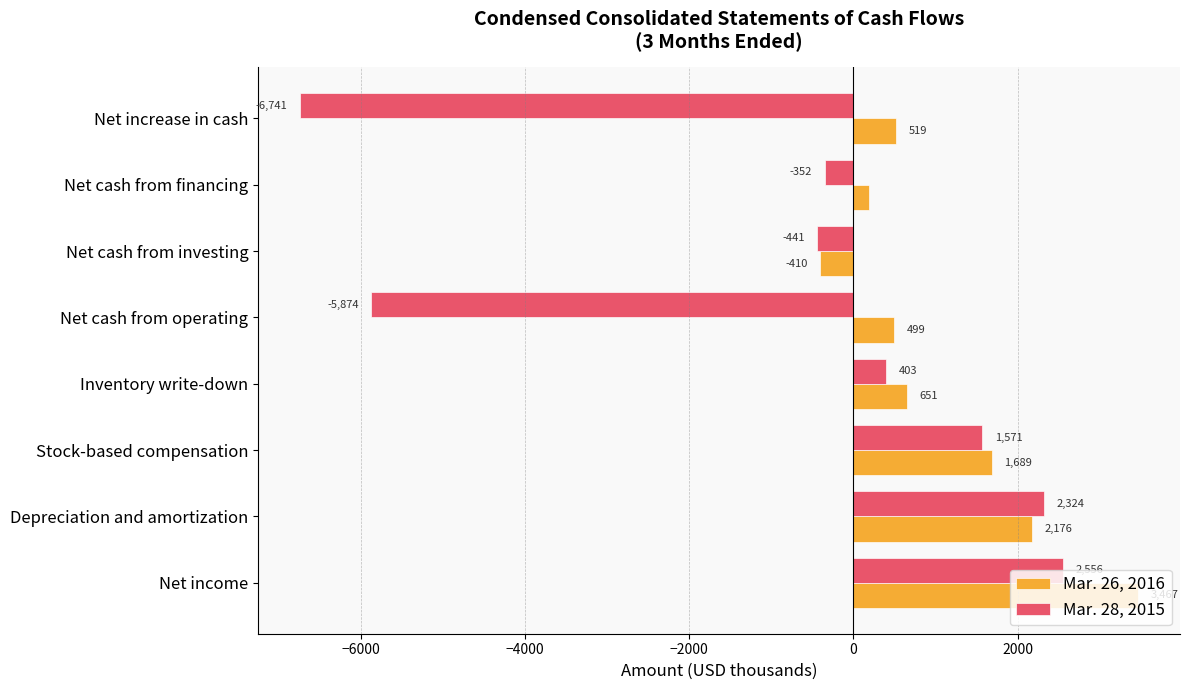

What is the difference between the maximum and minimum values in the Mar. 28, 2015 series?

9297